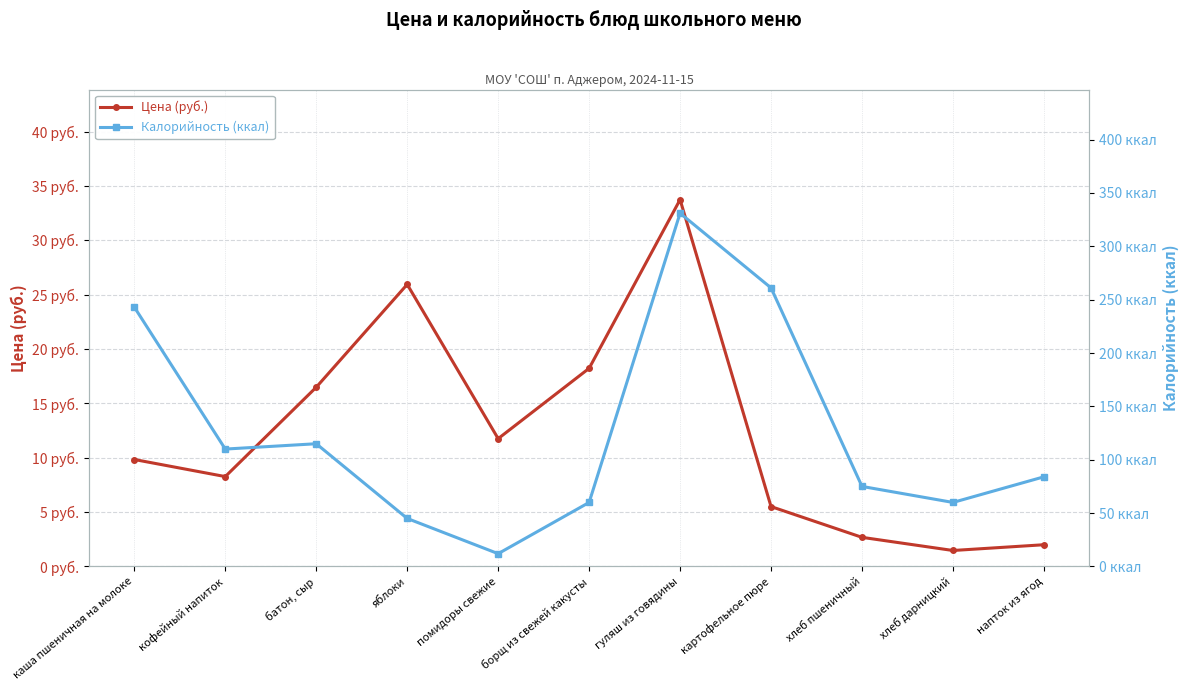

What is the difference between the second highest and minimum values in the Цена (руб.) series?

24.5